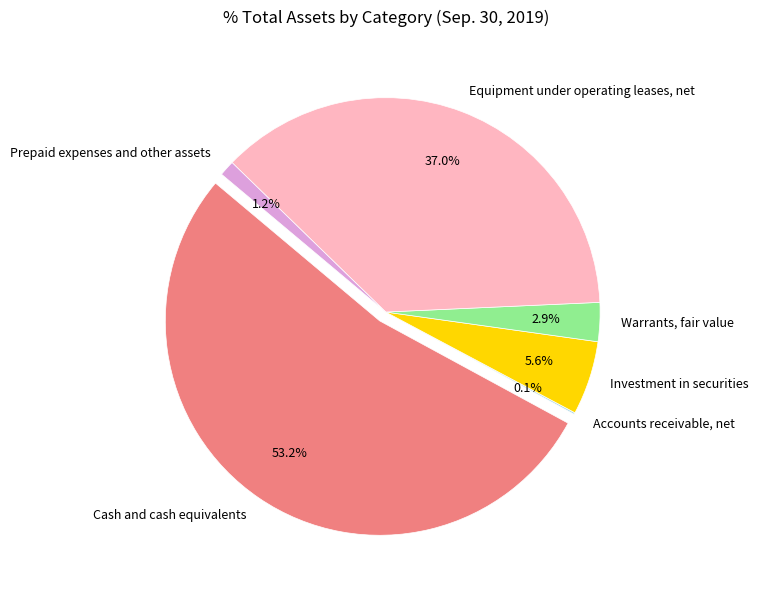

What percentage is the Warrants, fair value slice, to the nearest percent?

3%